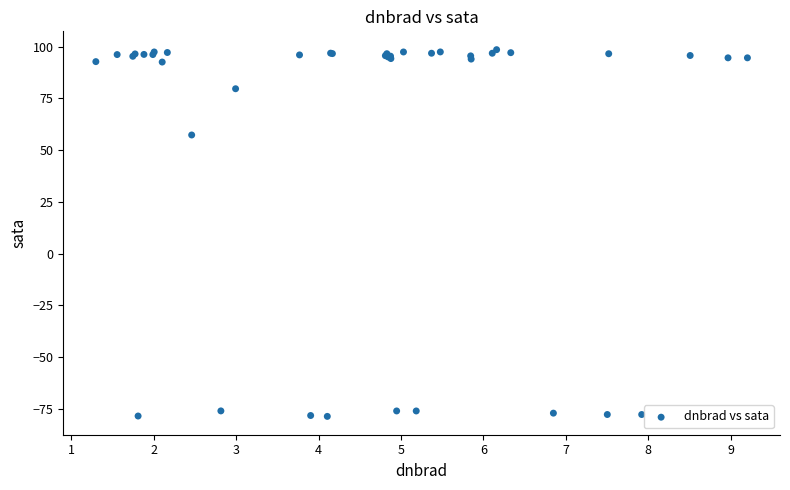

What Y value in the scatter plot is closest to 9?

57.3